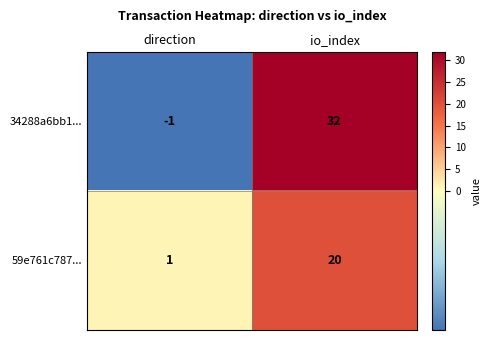

Reading right to left, what are all the values shown in this chart?

34288a6bb1...: 32	-1
59e761c787...: 20	1